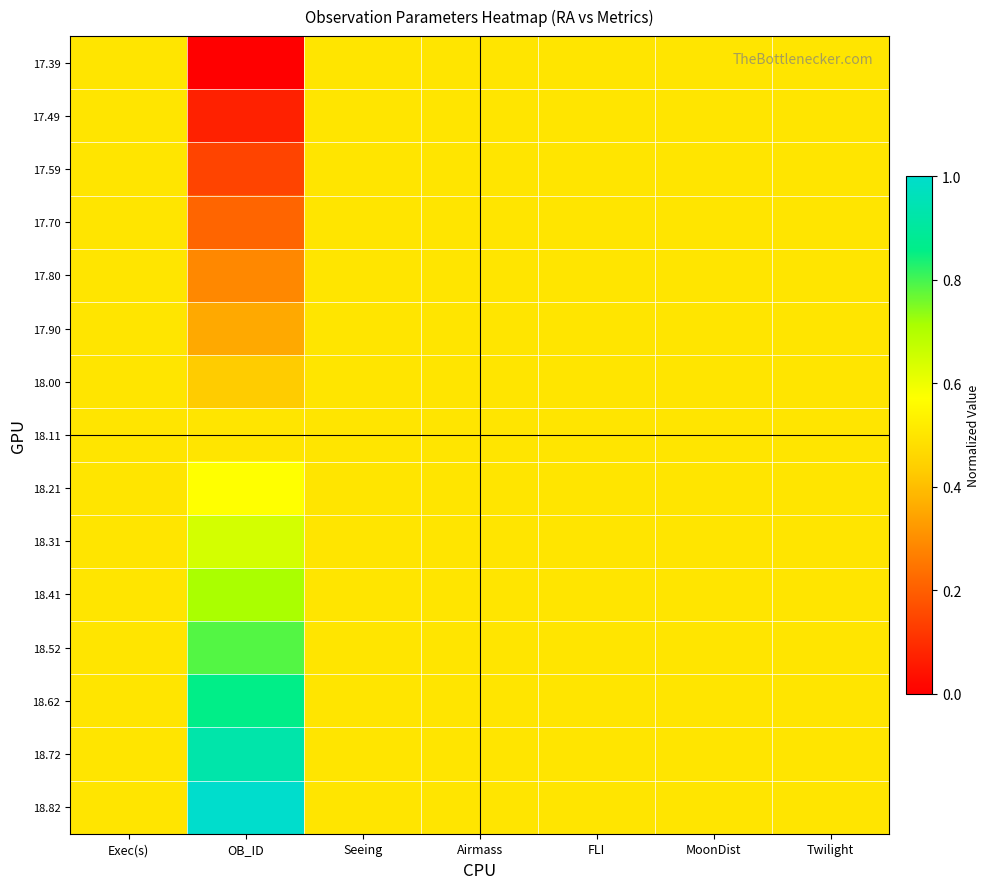

Reading left to right, extract all data points from this chart.

17.39: Exec(s)=0.5	OB_ID=0.0	Seeing=0.5	Airmass=0.5	FLI=0.5	MoonDist=0.5	Twilight=0.5
17.49: Exec(s)=0.5	OB_ID=0.1	Seeing=0.5	Airmass=0.5	FLI=0.5	MoonDist=0.5	Twilight=0.5
17.59: Exec(s)=0.5	OB_ID=0.1	Seeing=0.5	Airmass=0.5	FLI=0.5	MoonDist=0.5	Twilight=0.5
17.70: Exec(s)=0.5	OB_ID=0.2	Seeing=0.5	Airmass=0.5	FLI=0.5	MoonDist=0.5	Twilight=0.5
17.80: Exec(s)=0.5	OB_ID=0.3	Seeing=0.5	Airmass=0.5	FLI=0.5	MoonDist=0.5	Twilight=0.5
17.90: Exec(s)=0.5	OB_ID=0.4	Seeing=0.5	Airmass=0.5	FLI=0.5	MoonDist=0.5	Twilight=0.5
18.00: Exec(s)=0.5	OB_ID=0.4	Seeing=0.5	Airmass=0.5	FLI=0.5	MoonDist=0.5	Twilight=0.5
18.11: Exec(s)=0.5	OB_ID=0.5	Seeing=0.5	Airmass=0.5	FLI=0.5	MoonDist=0.5	Twilight=0.5
18.21: Exec(s)=0.5	OB_ID=0.6	Seeing=0.5	Airmass=0.5	FLI=0.5	MoonDist=0.5	Twilight=0.5
18.31: Exec(s)=0.5	OB_ID=0.6	Seeing=0.5	Airmass=0.5	FLI=0.5	MoonDist=0.5	Twilight=0.5
18.41: Exec(s)=0.5	OB_ID=0.7	Seeing=0.5	Airmass=0.5	FLI=0.5	MoonDist=0.5	Twilight=0.5
18.52: Exec(s)=0.5	OB_ID=0.8	Seeing=0.5	Airmass=0.5	FLI=0.5	MoonDist=0.5	Twilight=0.5
18.62: Exec(s)=0.5	OB_ID=0.9	Seeing=0.5	Airmass=0.5	FLI=0.5	MoonDist=0.5	Twilight=0.5
18.72: Exec(s)=0.5	OB_ID=0.9	Seeing=0.5	Airmass=0.5	FLI=0.5	MoonDist=0.5	Twilight=0.5
18.82: Exec(s)=0.5	OB_ID=1.0	Seeing=0.5	Airmass=0.5	FLI=0.5	MoonDist=0.5	Twilight=0.5